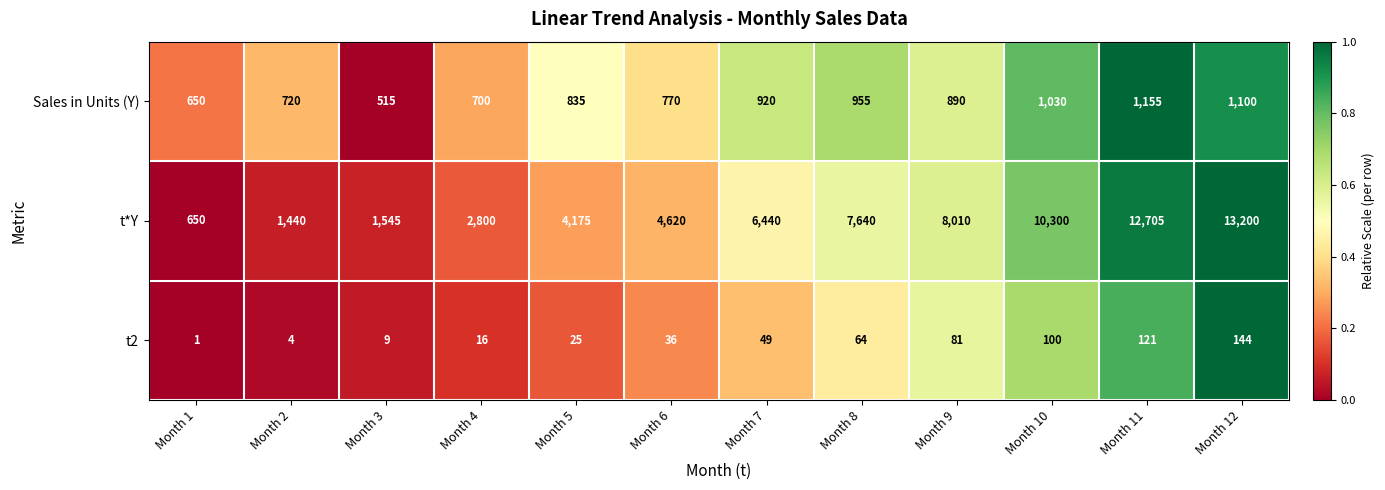

What is the difference between the maximum and minimum values in the Sales in Units (Y) series?

640